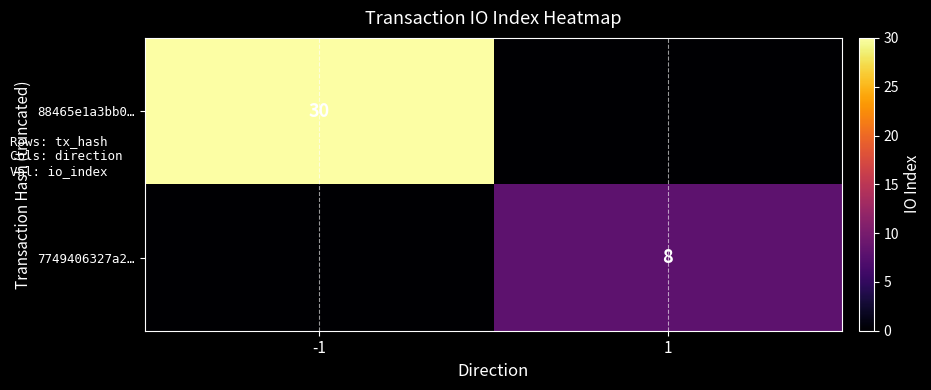

The value of 7749406327a2… at 1 is 8. True or false?

True